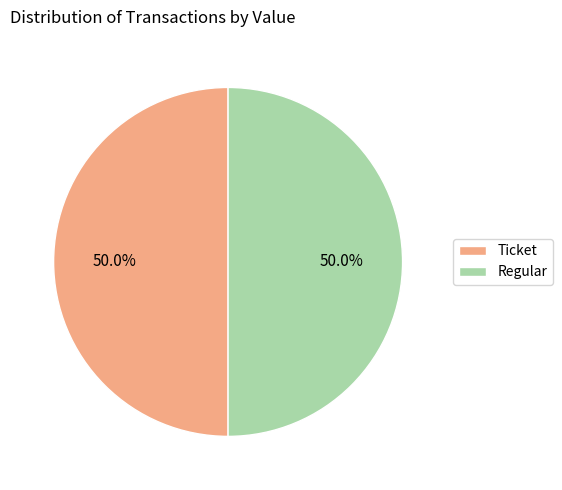

Approximately how many times larger is the value at Ticket compared to Regular?

1.0